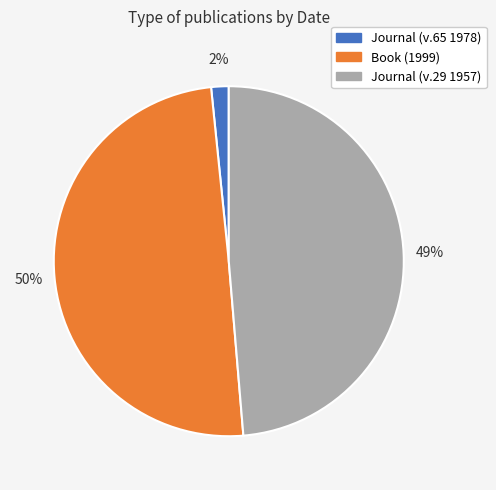

Does Journal (v.29 1957) account for over 50% of the chart?

No